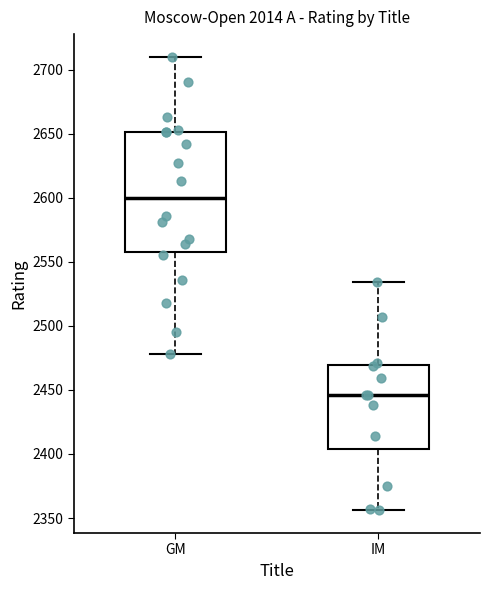

Comparing the boxes themselves (not the whiskers), which one is the tallest?

GM